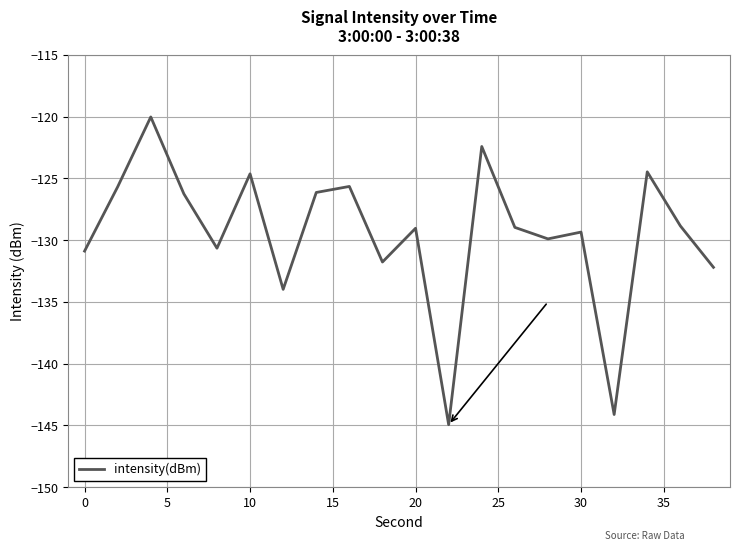

What is the greatest value displayed?

-120.0